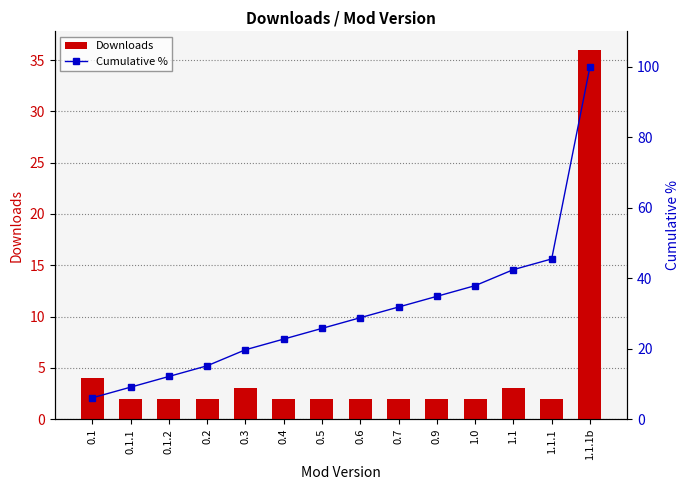

How many data points does each series have?

14